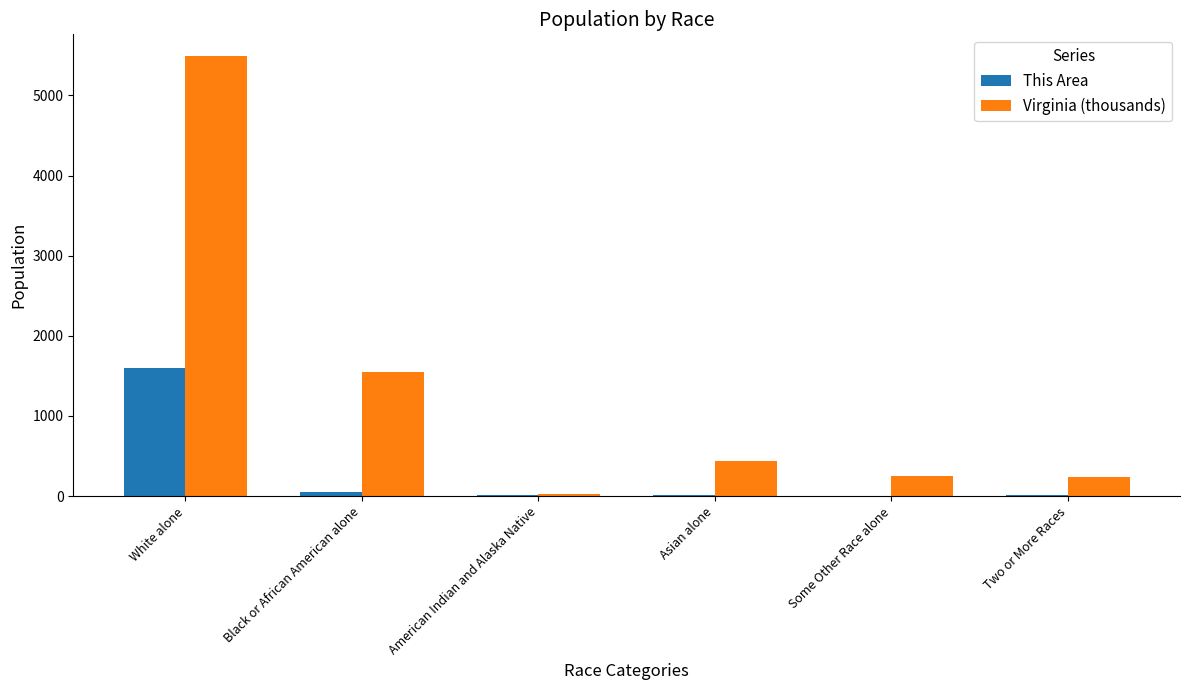

Is it true that Virginia (thousands) equals 2364.7 at Black or African American alone?

False